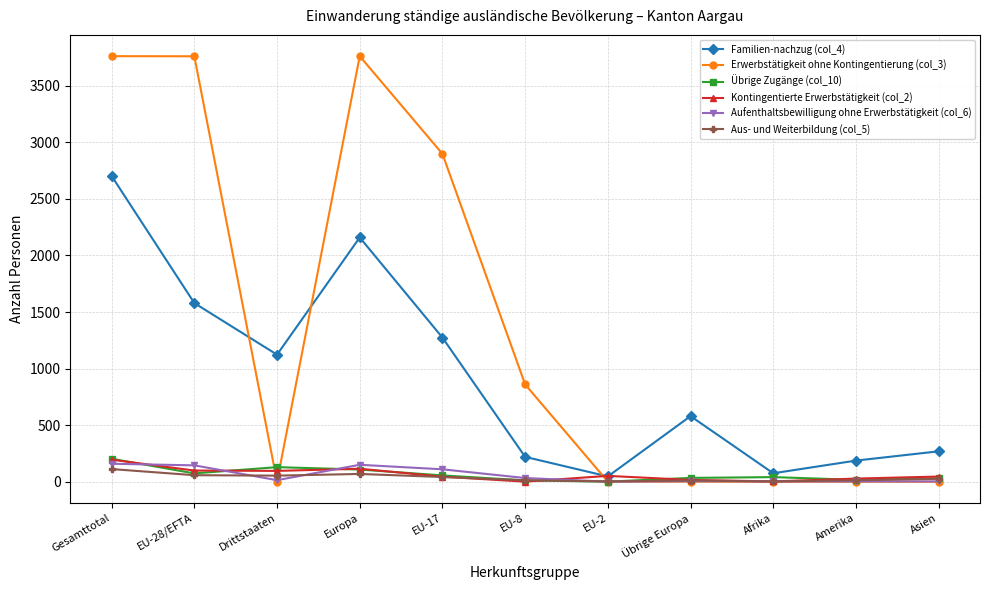

Is the value of Aufenthaltsbewilligung ohne Erwerbstätigkeit (col_6) at EU-28/EFTA greater than the value of Erwerbstätigkeit ohne Kontingentierung (col_3) at EU-17?

No